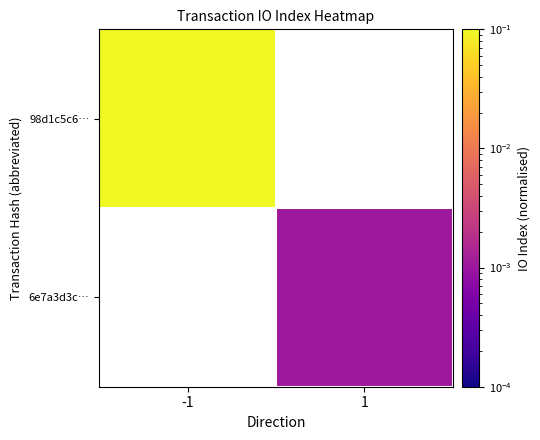

At how many categories does at least one series exceed 0?

2